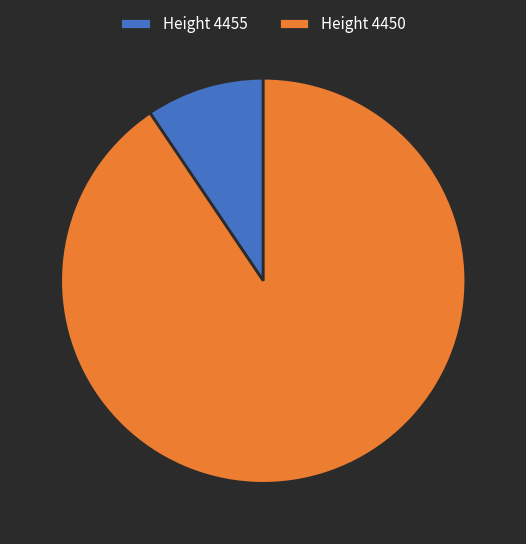

How many slices are in this pie chart?

2